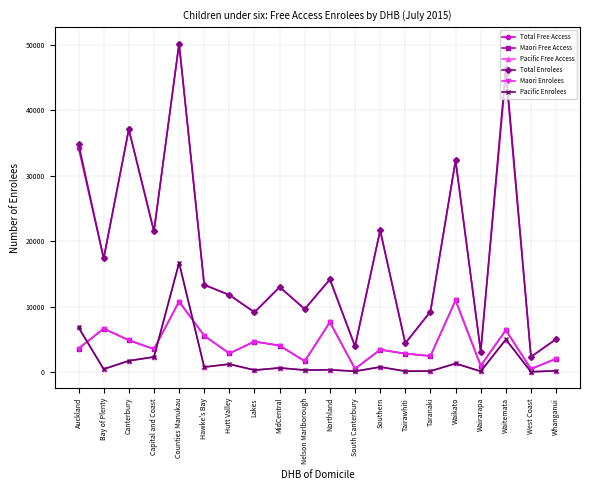

What is the value of the Total Free Access point at the 1st from the left?

34268